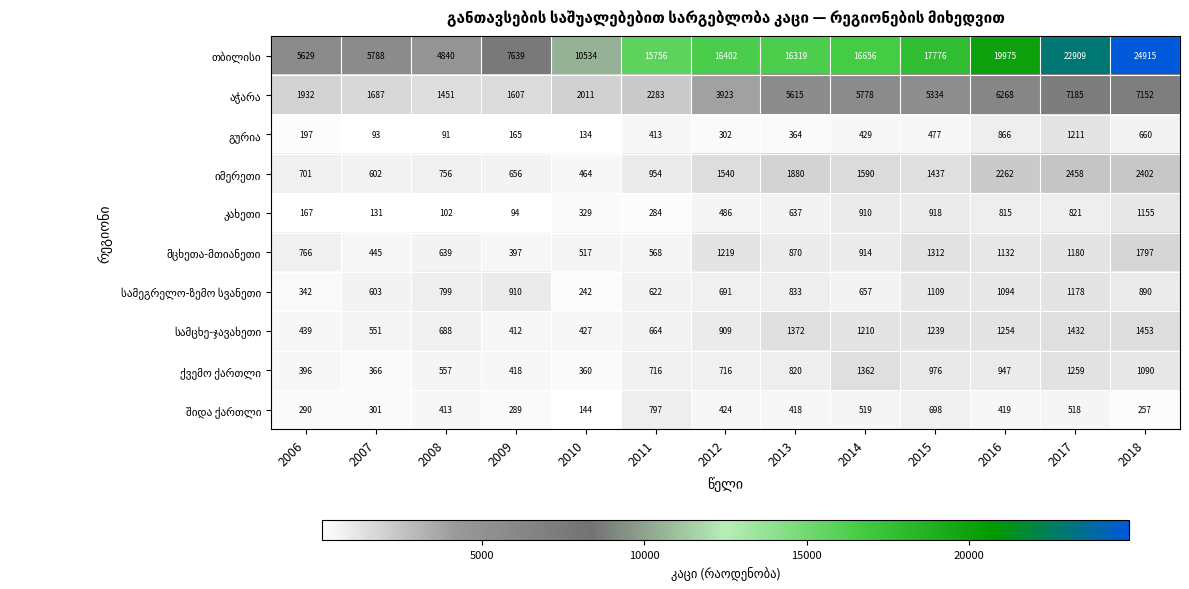

At which category is the sum across all series the highest?

2018